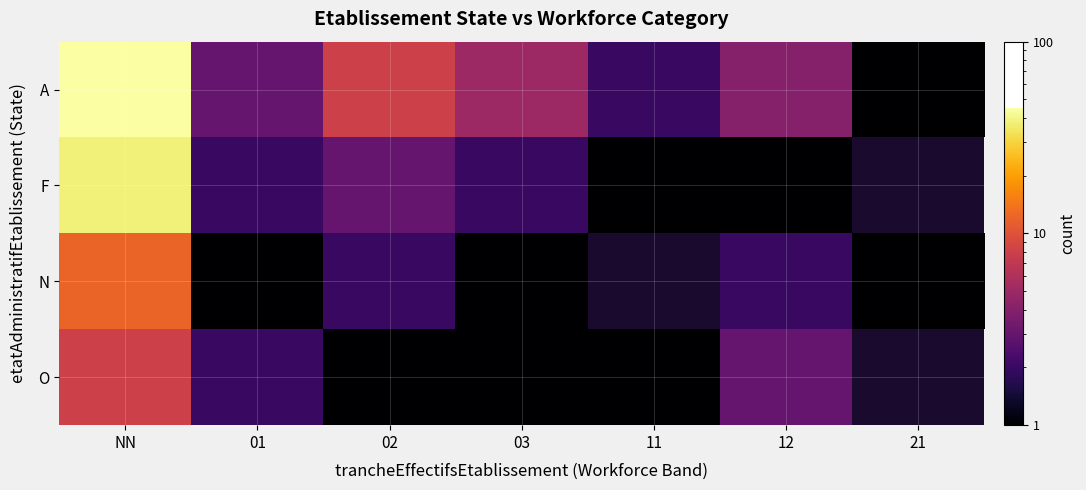

Between 03 and 11, which series saw the biggest shift?

A